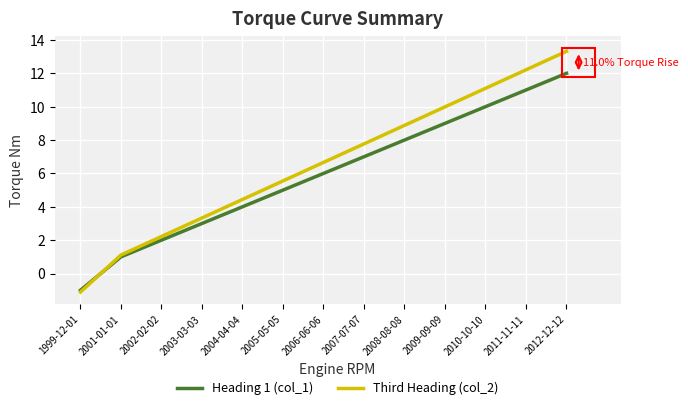

List the series in order of their peak value, highest first.

Third Heading (col_2), Heading 1 (col_1)